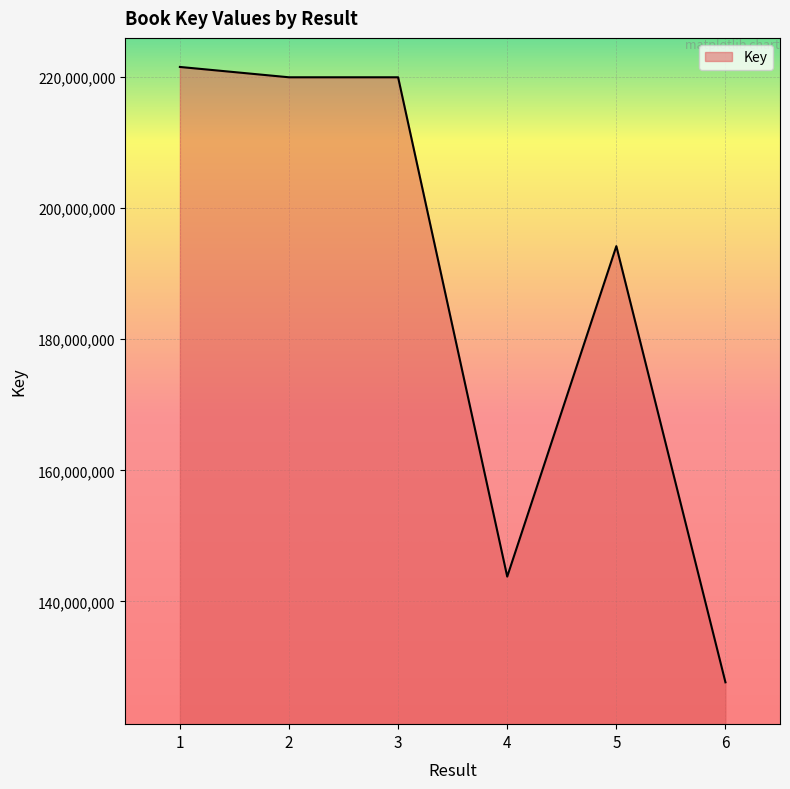

What is the sum of the values at 1 and 4?

365299861